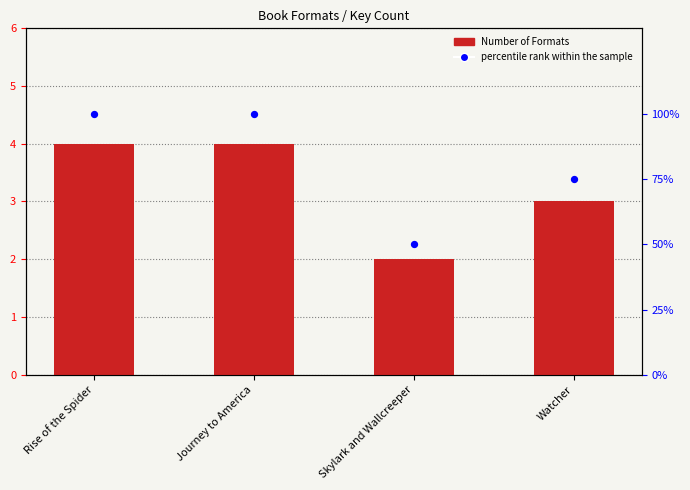

At which category is the sum across all series the highest?

Rise of the Spider